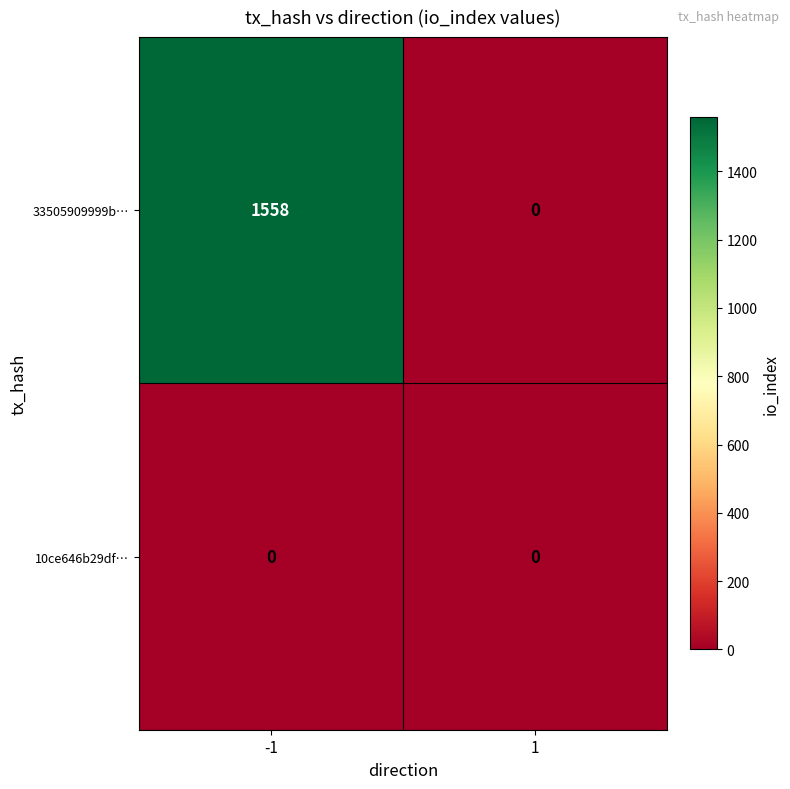

Reading left to right, list all the values displayed in this chart.

33505909999b…: -1=1558	1=0
10ce646b29df…: -1=0	1=0